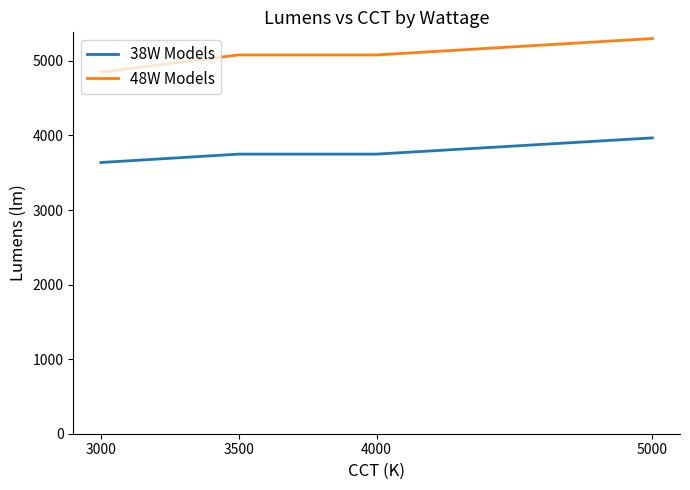

The 48W Models series shows 1715.0 at 3000. True or false?

False